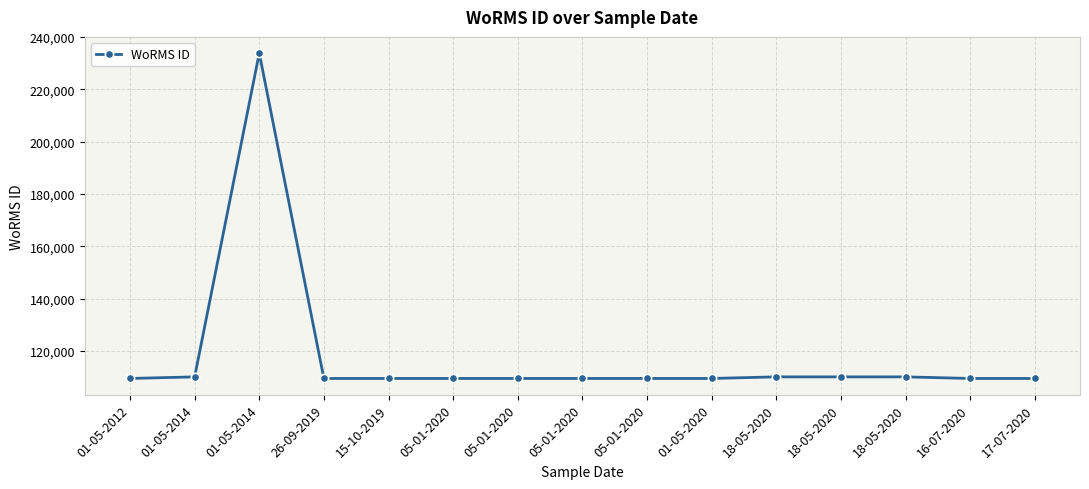

Read the value at 01-05-2014, to the nearest 10.

233830